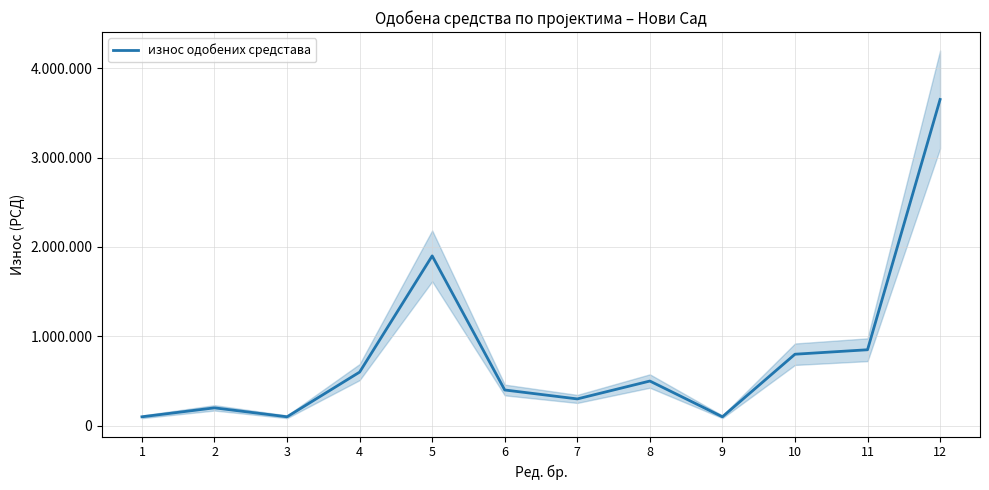

Rank the categories by value from lowest to highest.

1, 3, 9, 2, 7, 6, 8, 4, 10, 11, 5, 12